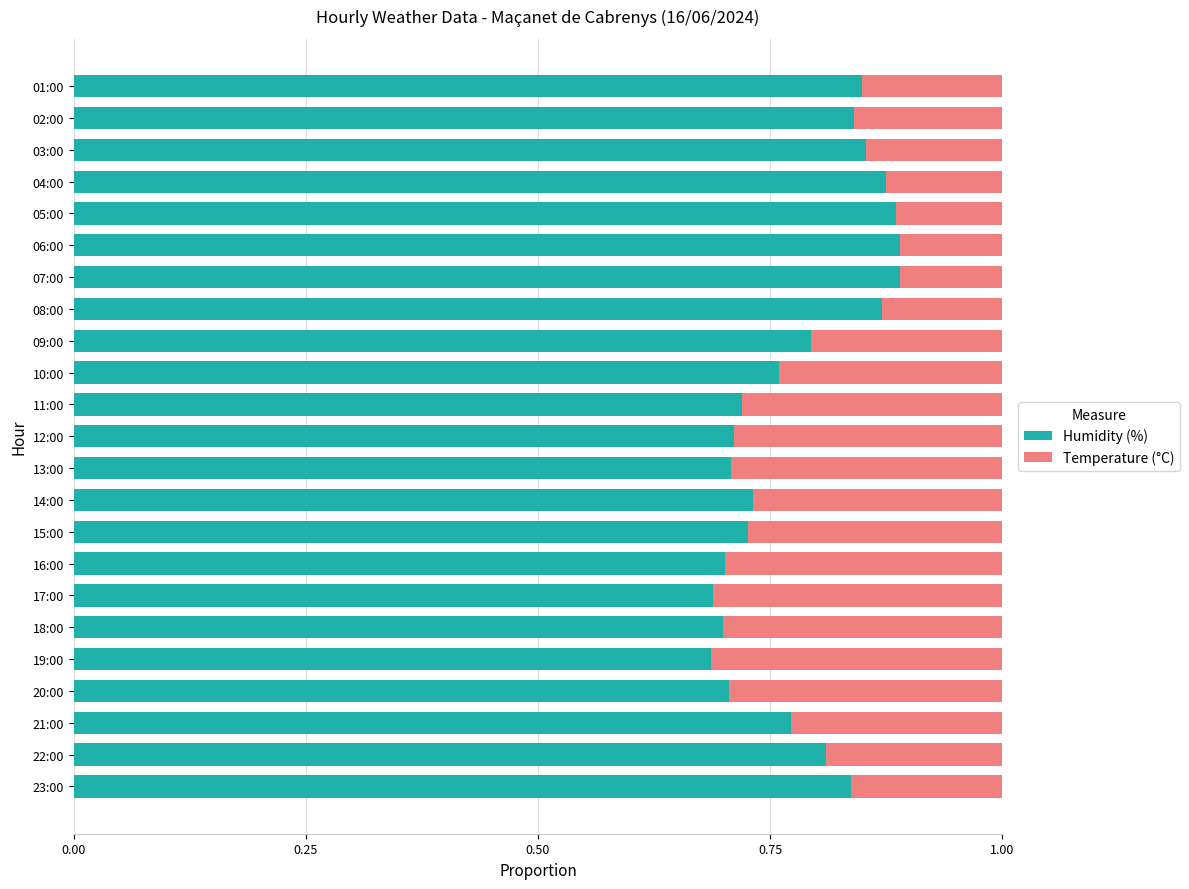

What is the sum of all Humidity (%) values?

18.0